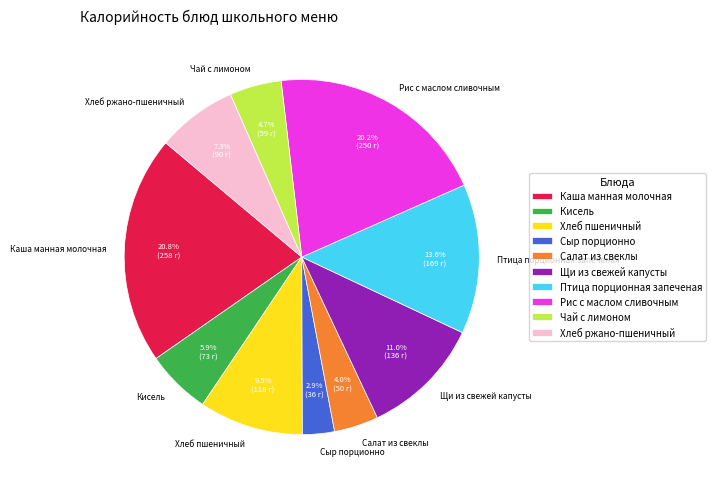

What percentage is the Рис с маслом сливочным slice, to the nearest percent?

20%